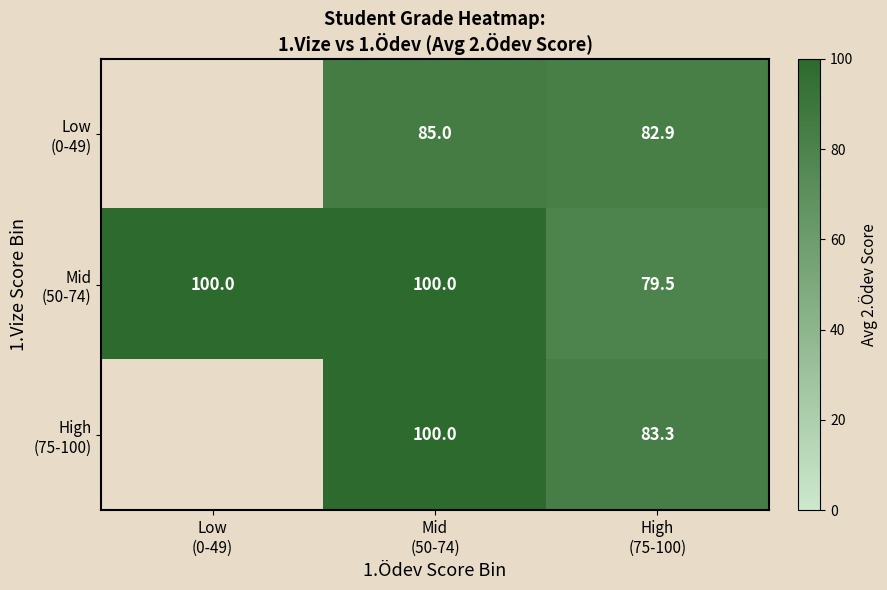

How many data points in Mid (50-74) are less than 100?

1